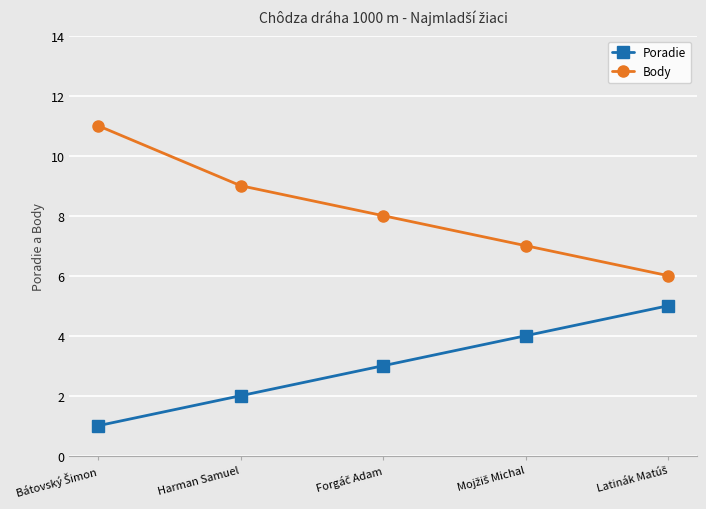

Read the Body value at Harman Samuel.

9